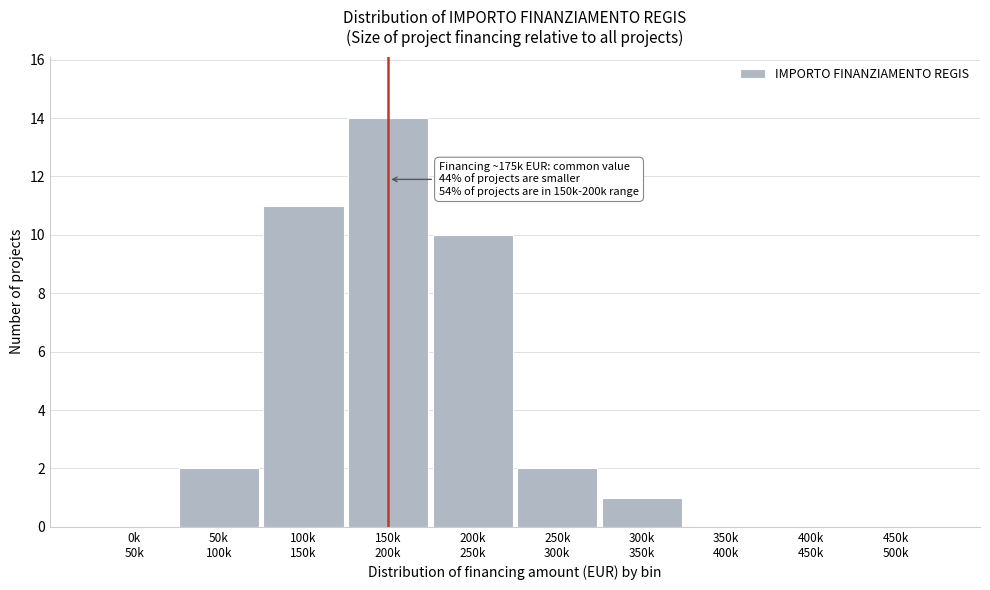

How many series are shown in this chart?

1